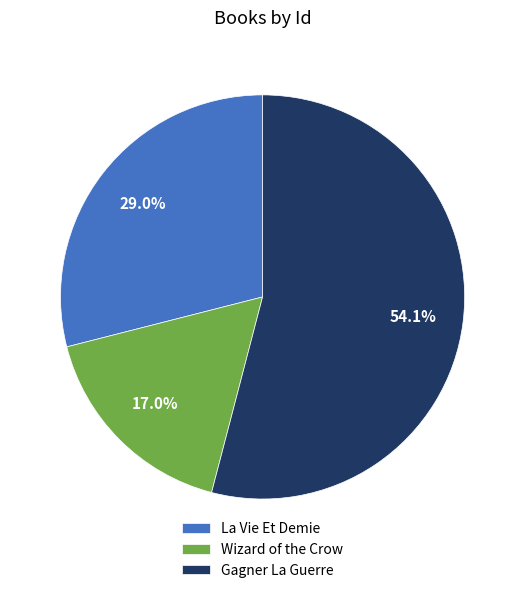

Do Gagner La Guerre and La Vie Et Demie together represent more than half of the pie?

Yes